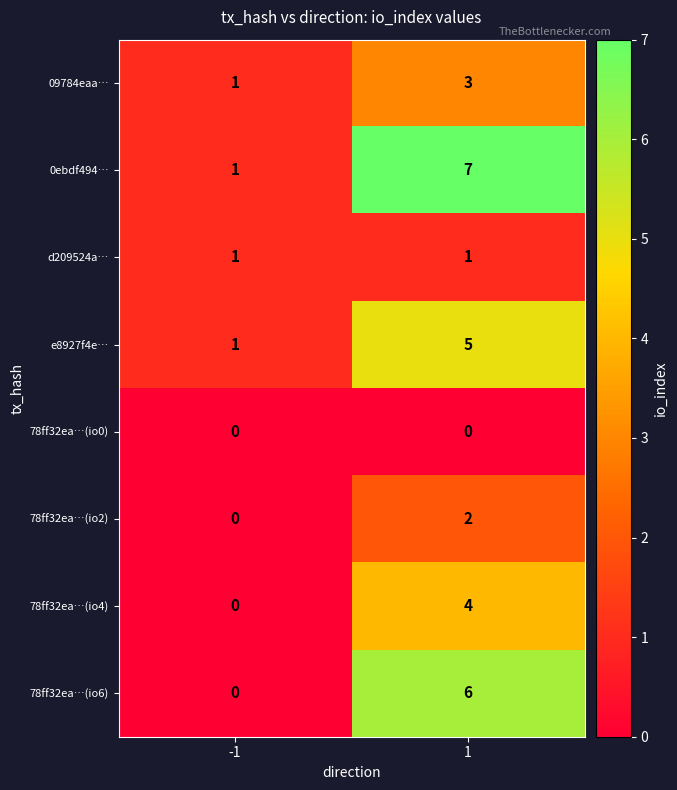

Reading left to right, extract all data points from this chart.

09784eaa…: 1	3
0ebdf494…: 1	7
d209524a…: 1	1
e8927f4e…: 1	5
78ff32ea…(io0): 0	0
78ff32ea…(io2): 0	2
78ff32ea…(io4): 0	4
78ff32ea…(io6): 0	6